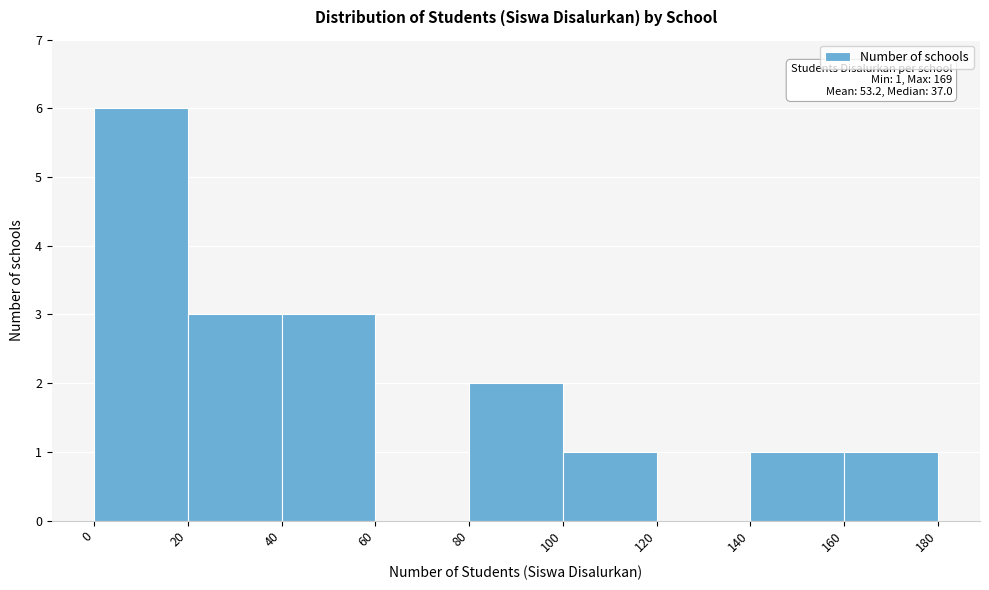

Which range on the x-axis has the tallest bar?

0 to 20